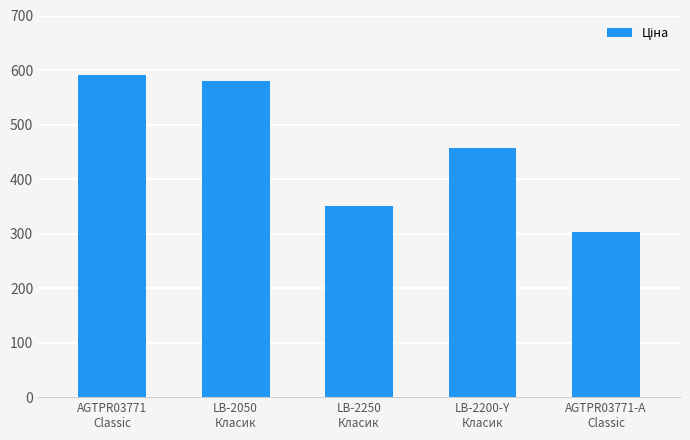

Are the bars grouped side by side (vs. stacked)?

No